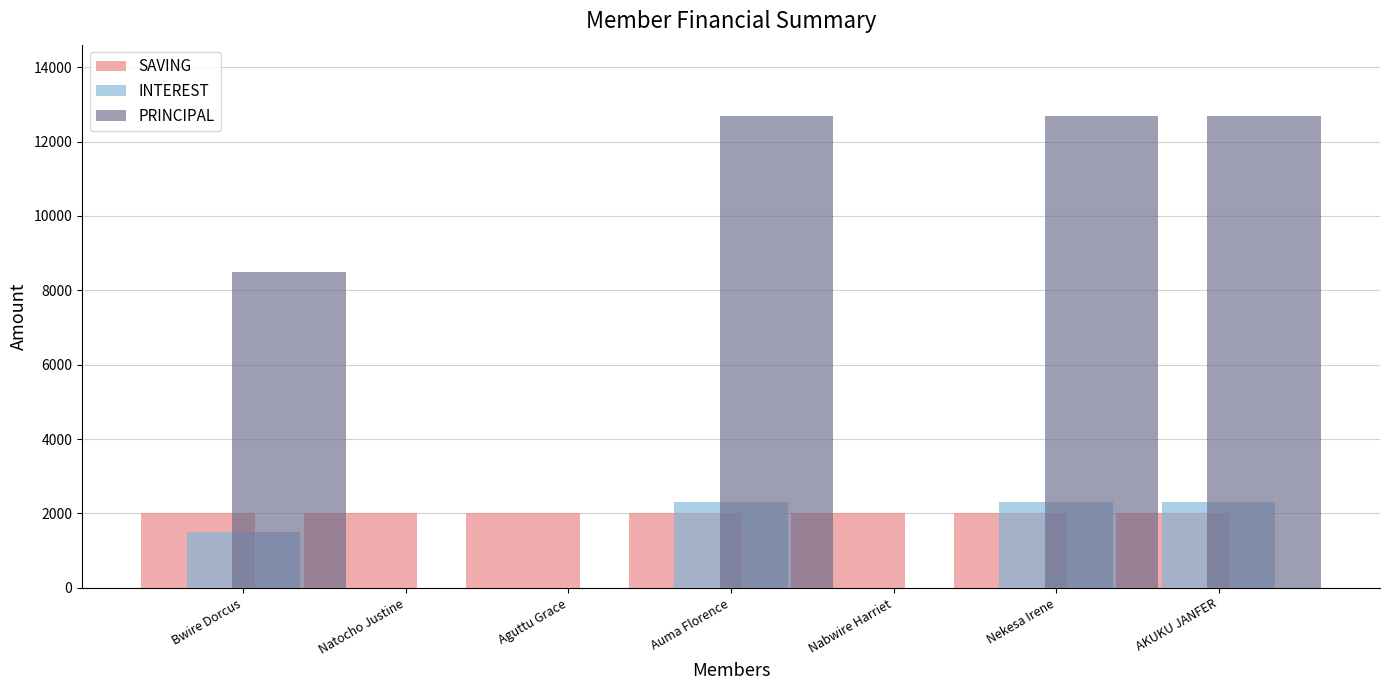

Reading left to right, what are all the values shown in this chart?

SAVING: Bwire Dorcus=2000	Natocho Justine=2000	Aguttu Grace=2000	Auma Florence=2000	Nabwire Harriet=2000	Nekesa Irene=2000	AKUKU JANFER=2000
INTEREST: Bwire Dorcus=1500	Natocho Justine=0	Aguttu Grace=0	Auma Florence=2300	Nabwire Harriet=0	Nekesa Irene=2300	AKUKU JANFER=2300
PRINCIPAL: Bwire Dorcus=8500	Natocho Justine=0	Aguttu Grace=0	Auma Florence=12700	Nabwire Harriet=0	Nekesa Irene=12700	AKUKU JANFER=12700